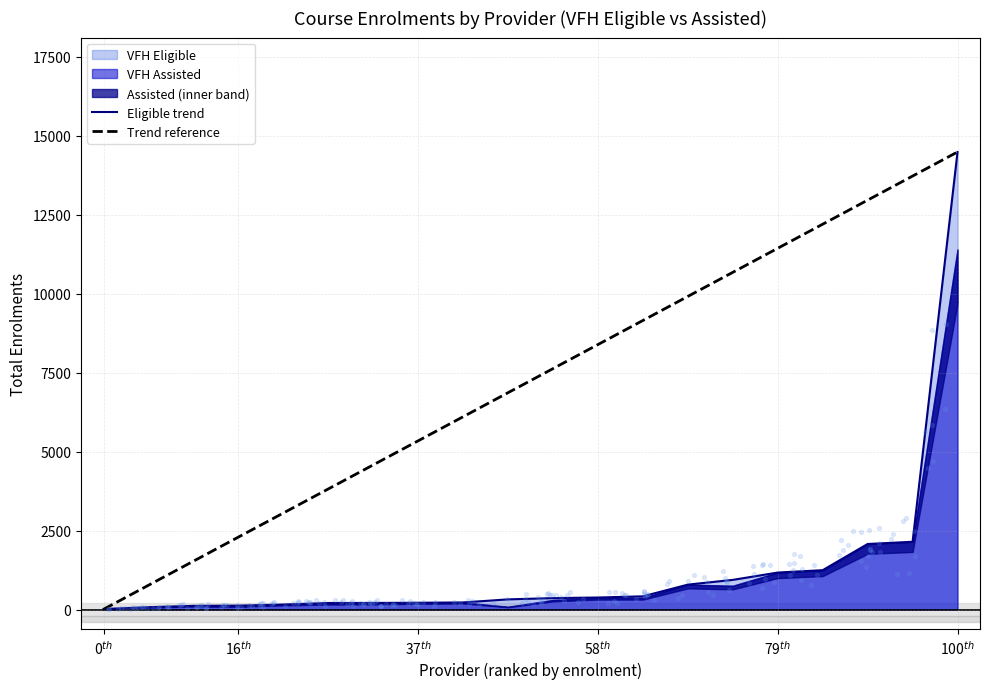

Which series has the widest spread of Y values?

Trend reference